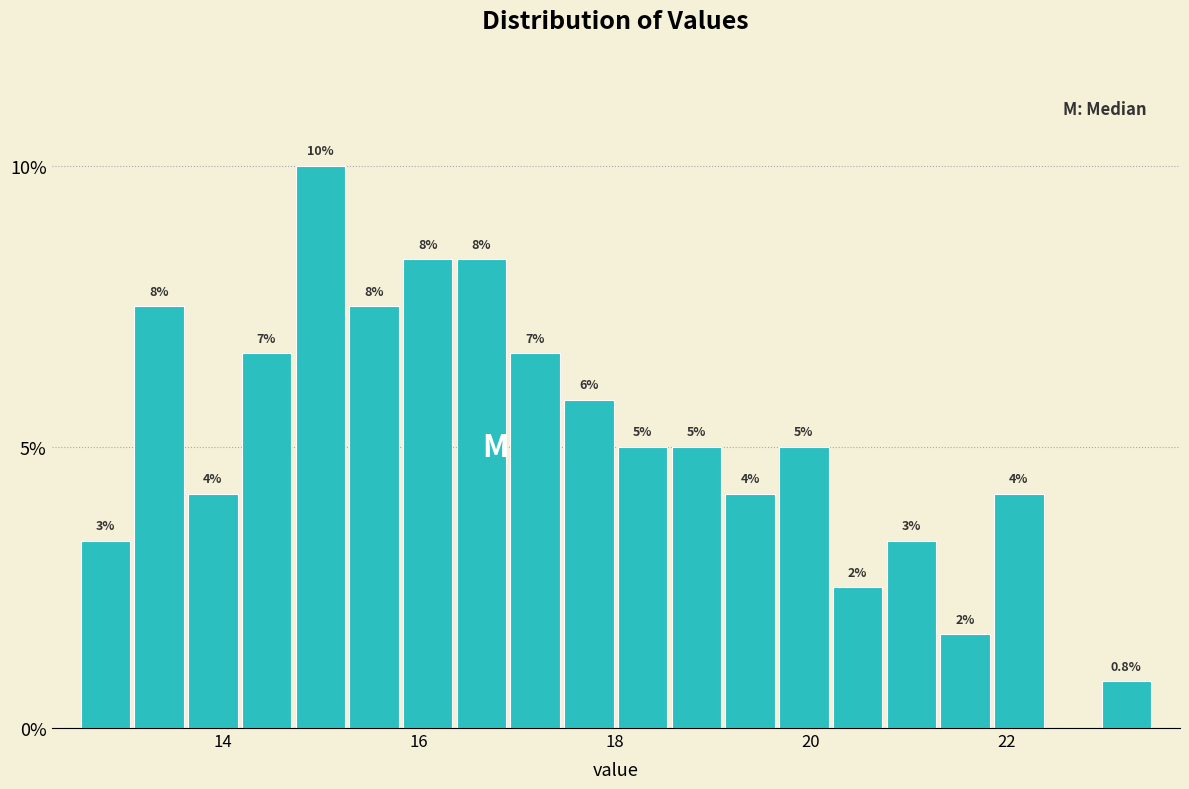

Read against the x-axis, roughly where is the centre of the tallest bar?

15.0